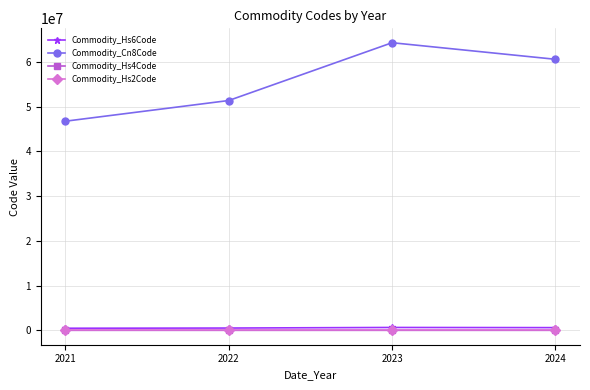

List the labels in order of Commodity_Cn8Code value, smallest first.

2021, 2022, 2024, 2023